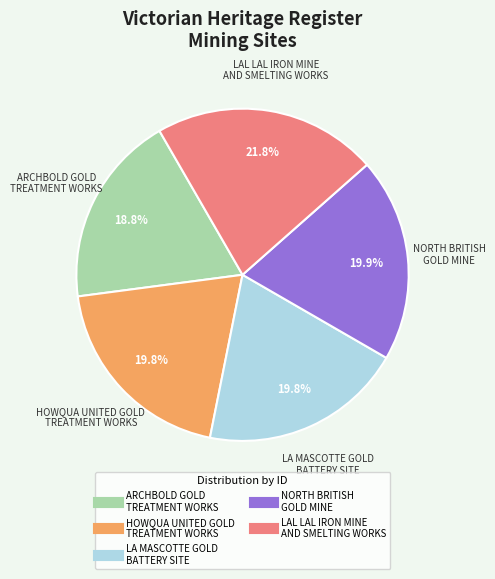

Which category has the biggest portion of the pie?

LAL LAL IRON MINE AND SMELTING WORKS